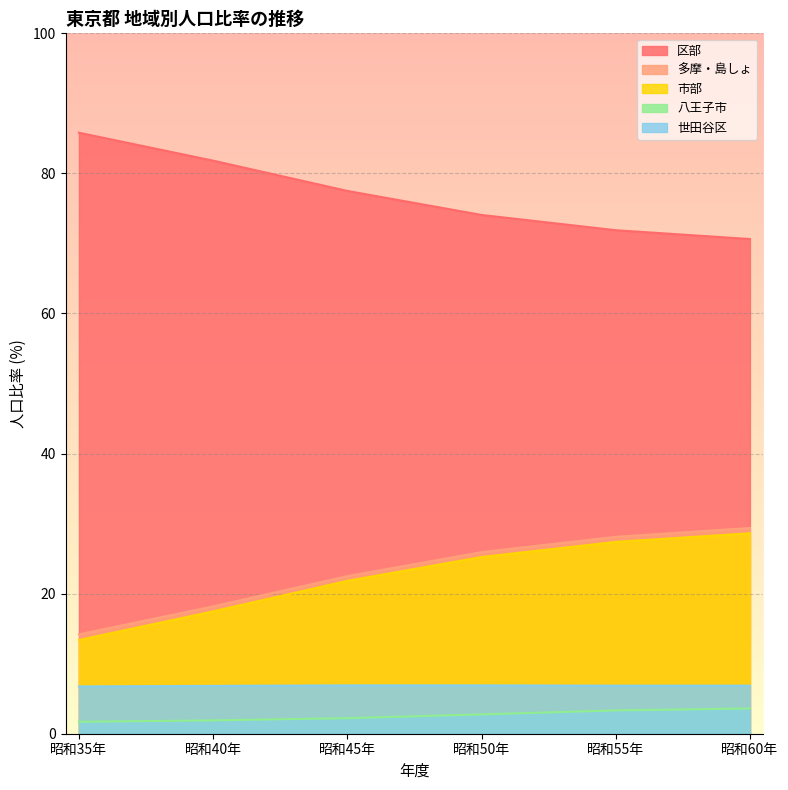

Between 昭和55年 and 昭和60年, which series saw the biggest shift?

区部